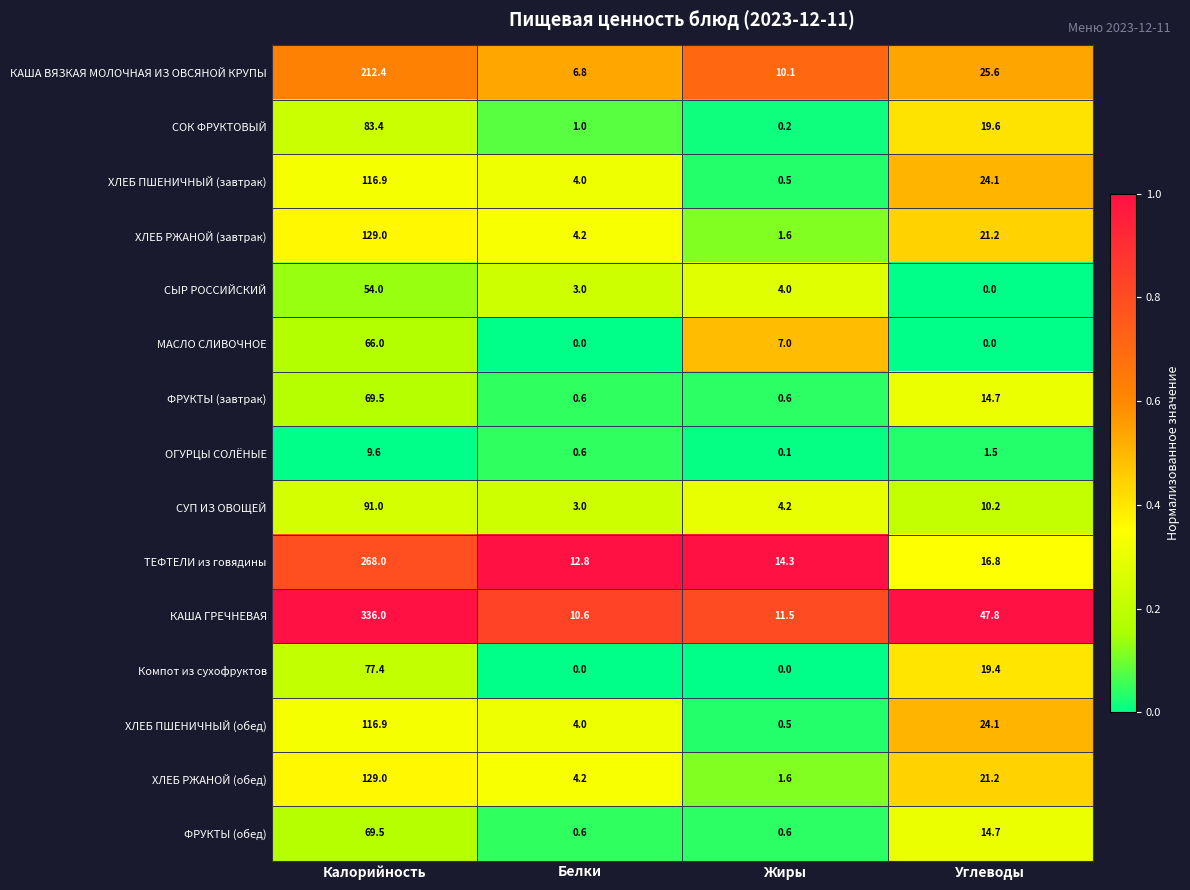

What is the difference between the maximum and minimum values in the СУП ИЗ ОВОЩЕЙ series?

88.0